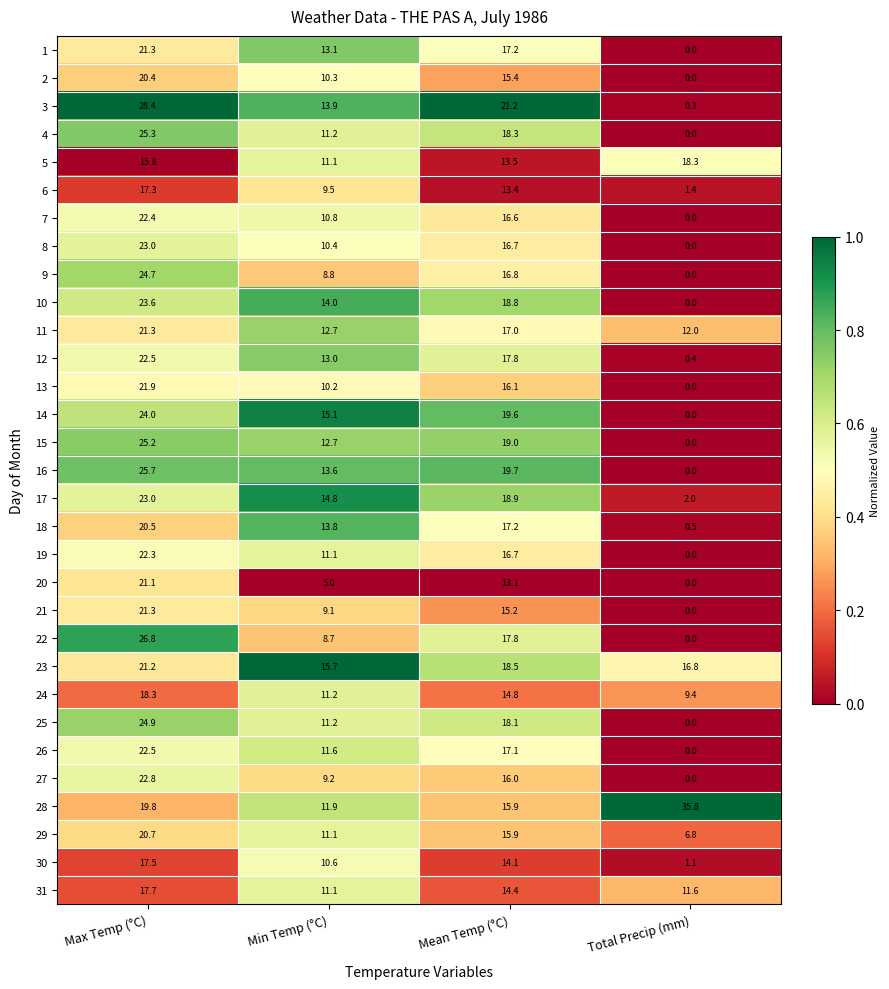

What is the sum of all 13 values?

48.2